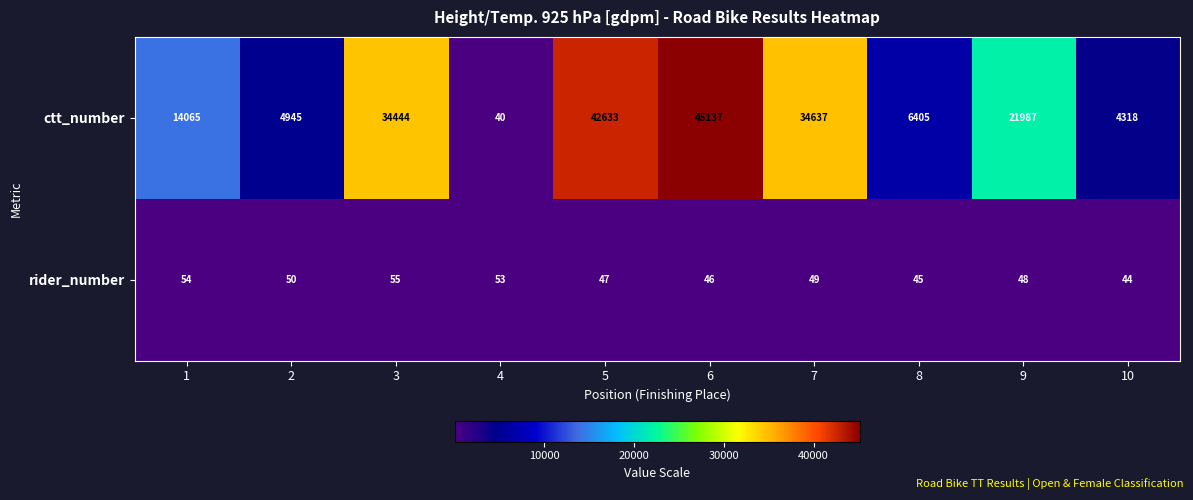

How many data points in rider_number are less than 49?

5